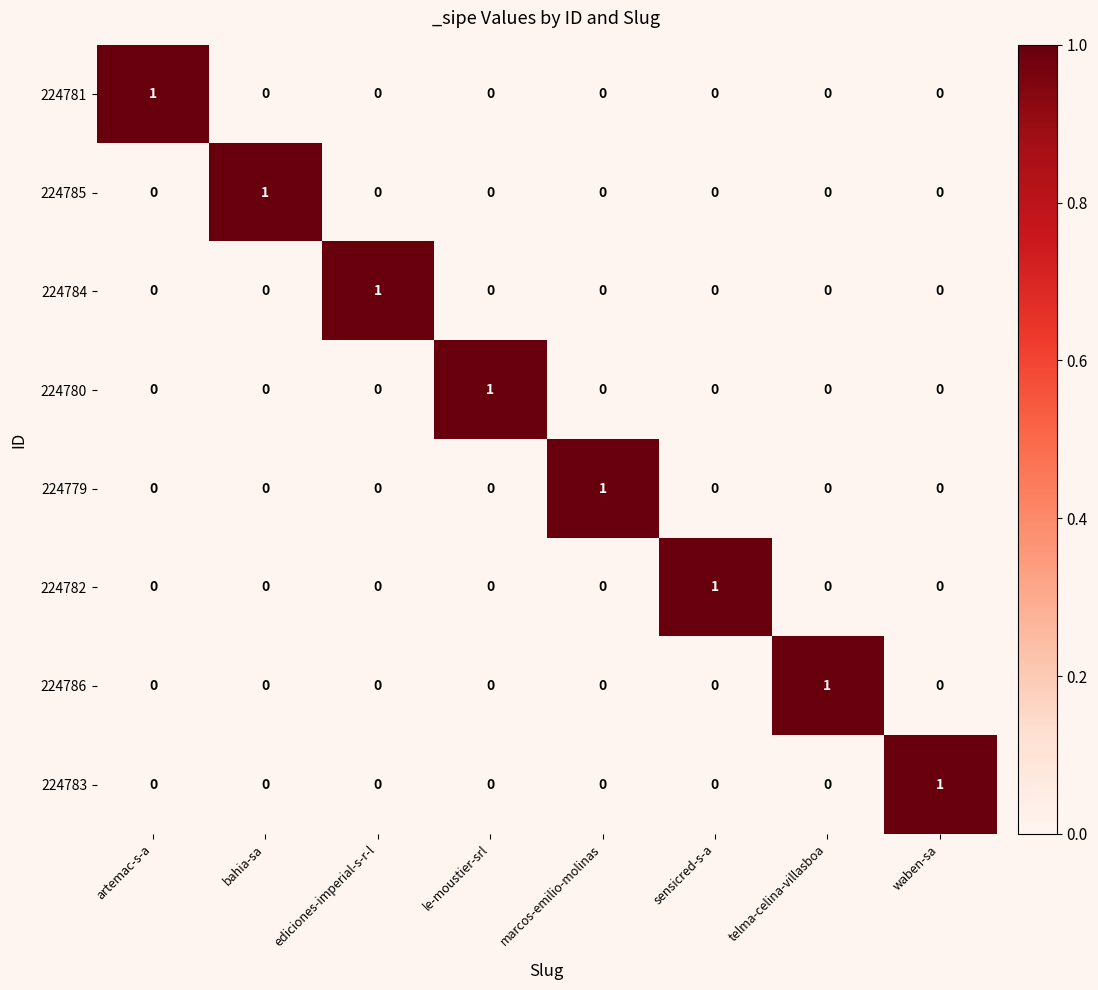

Is the value of 224781 at artemac-s-a greater than the value of 224780 at artemac-s-a?

Yes